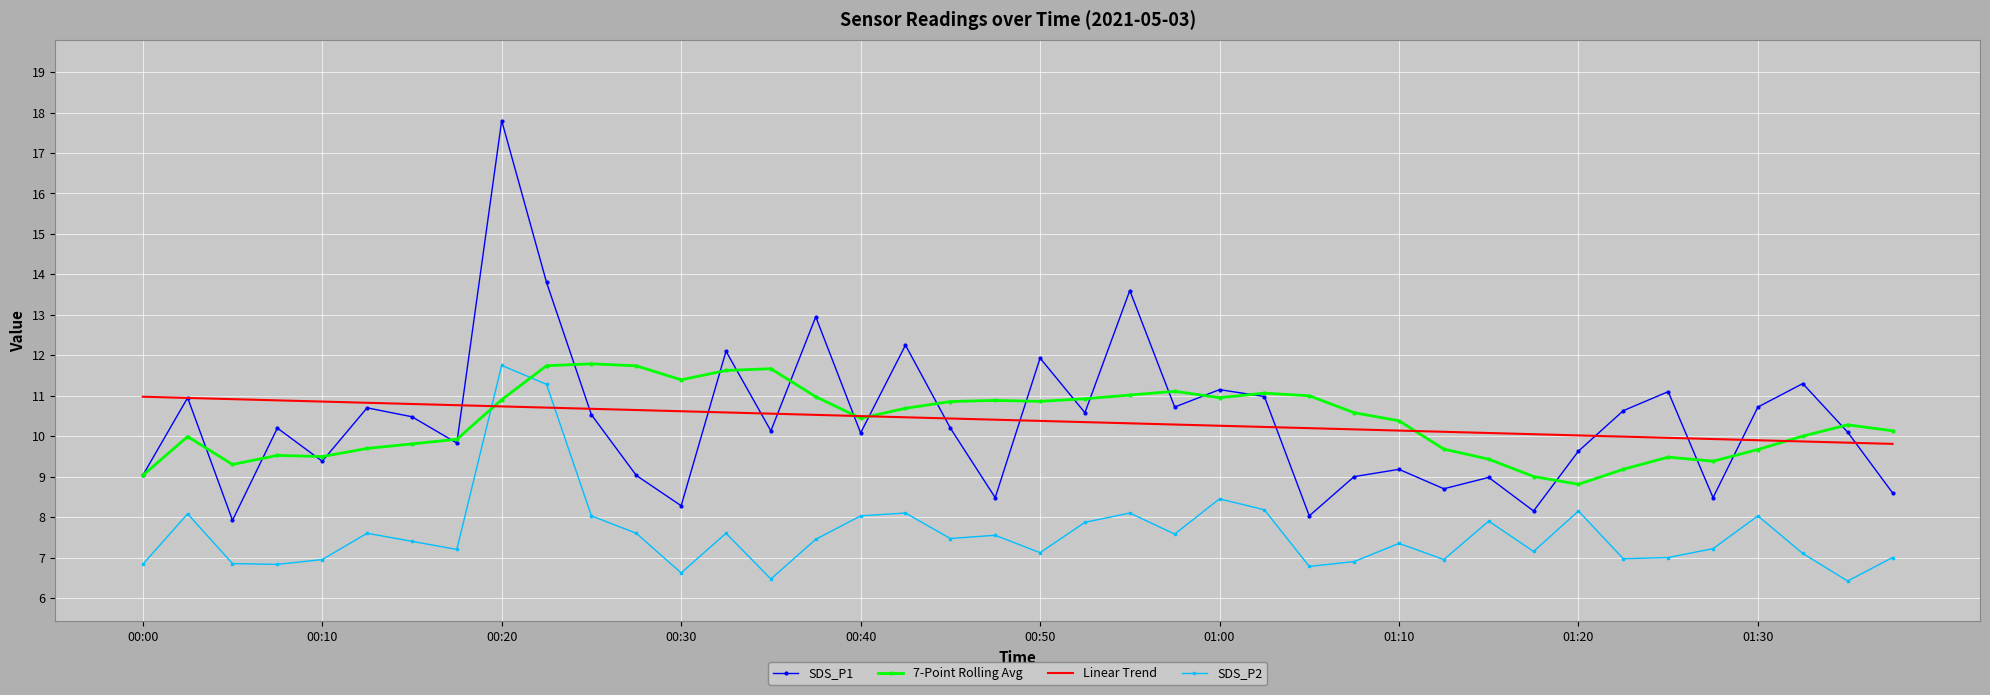

What is the maximum value for Linear Trend?

11.0